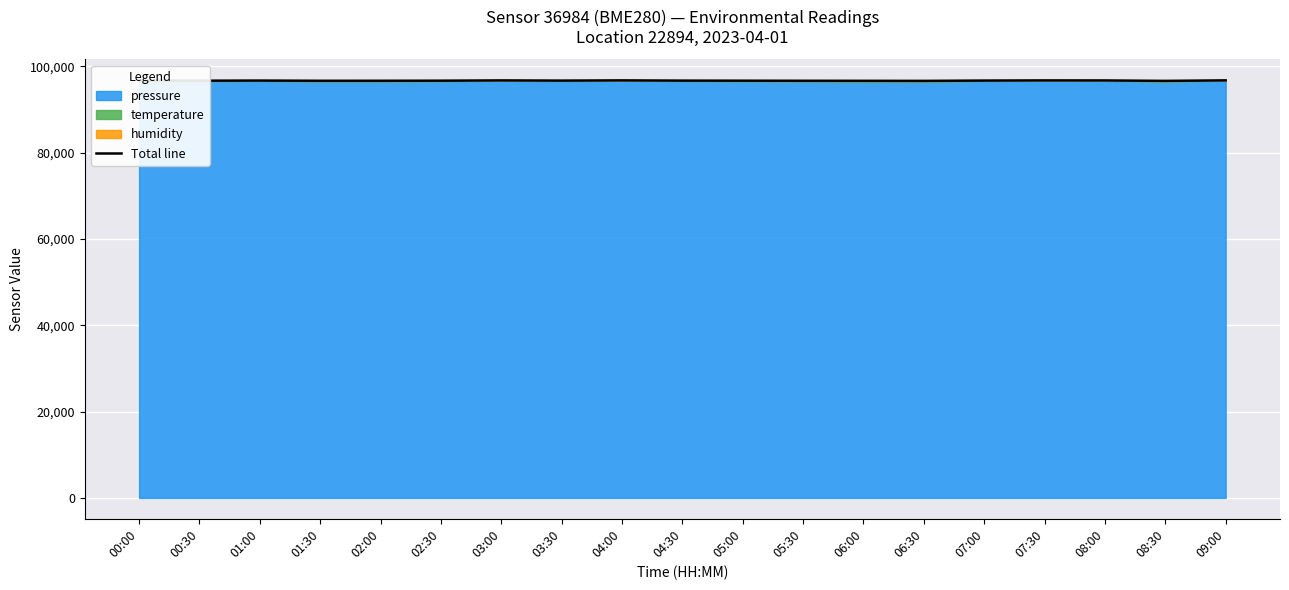

At which label does the data first exceed 96685?

00:00